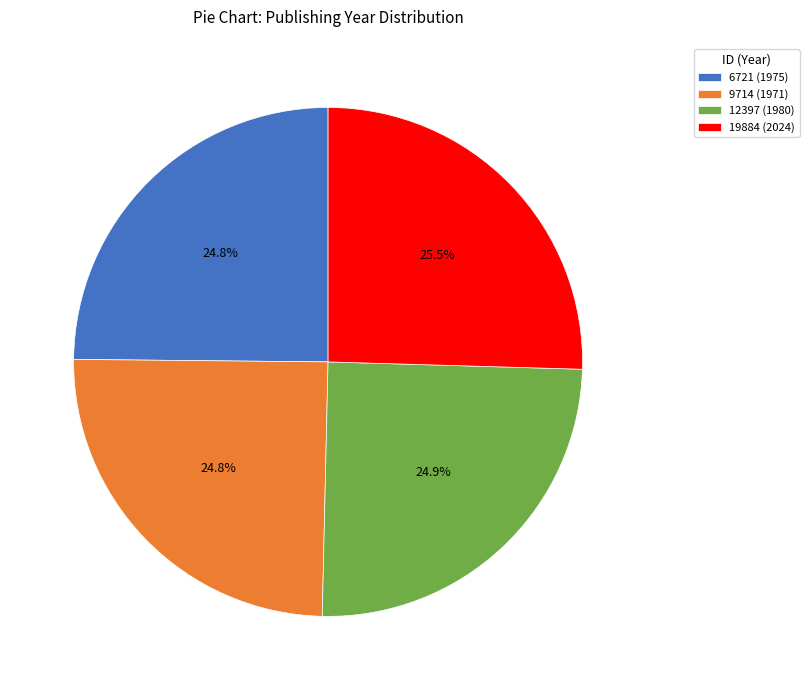

What is the total percentage of 19884 and 12397?

50.4%